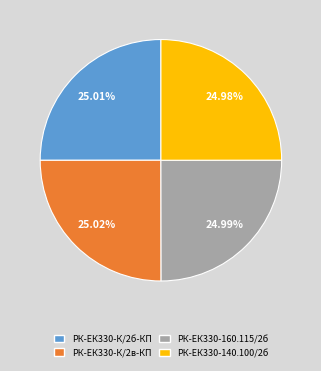

Is there a majority slice in this chart?

No